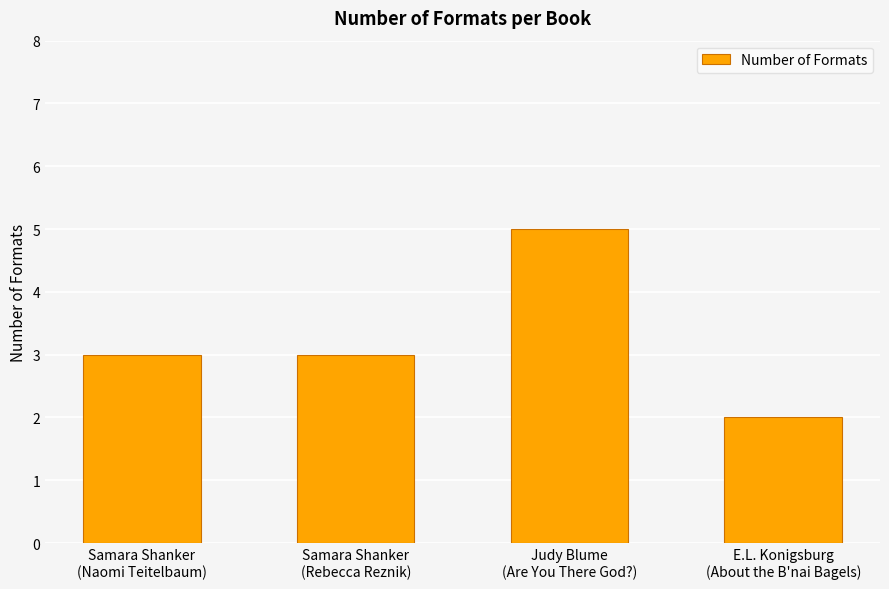

True or false: the data shows 3 at Samara Shanker
(Naomi Teitelbaum).

True